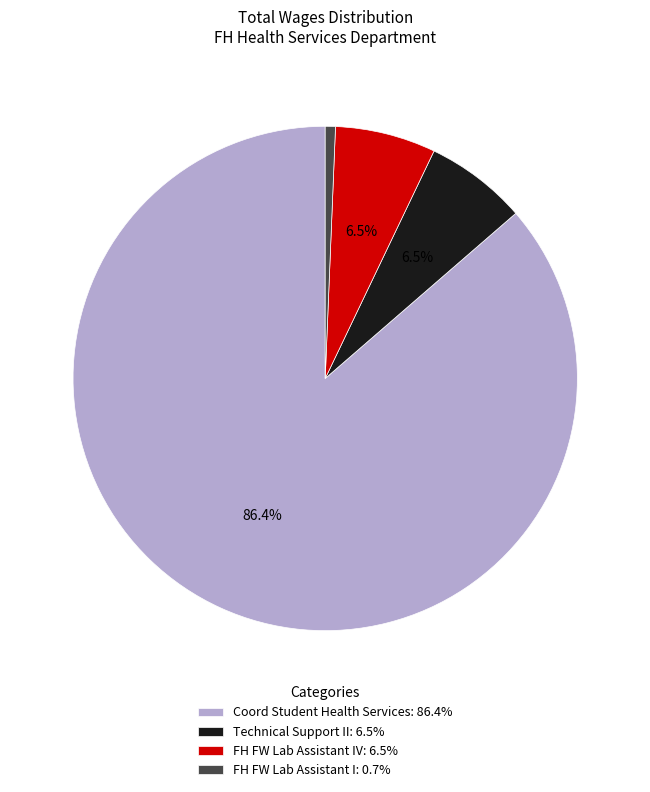

What percentage do FH FW Lab Assistant IV: 6.5% and Coord Student Health Services: 86.4% together represent?

92.8%